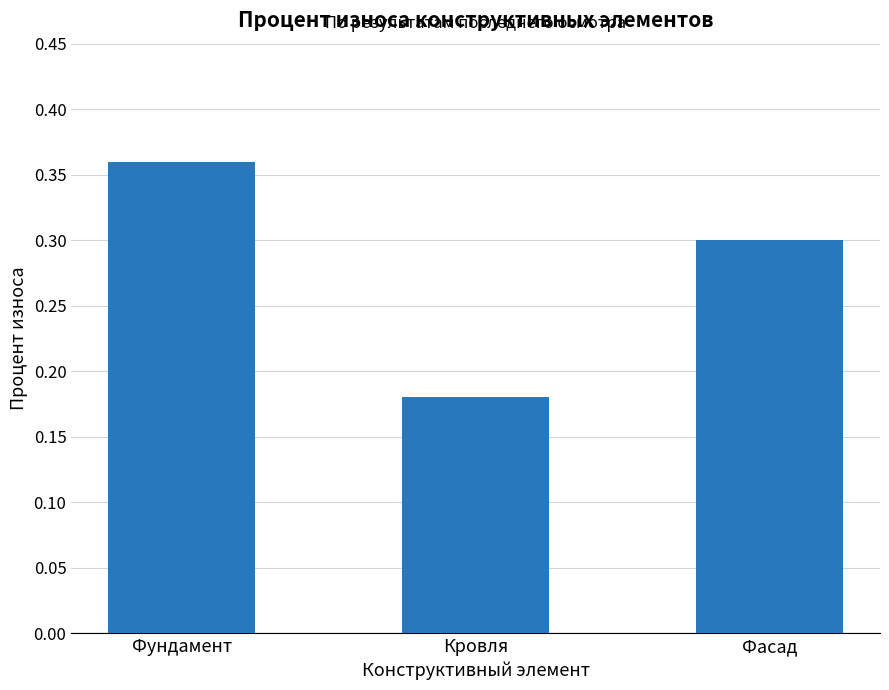

The value at Кровля is 0.1. True or false?

False